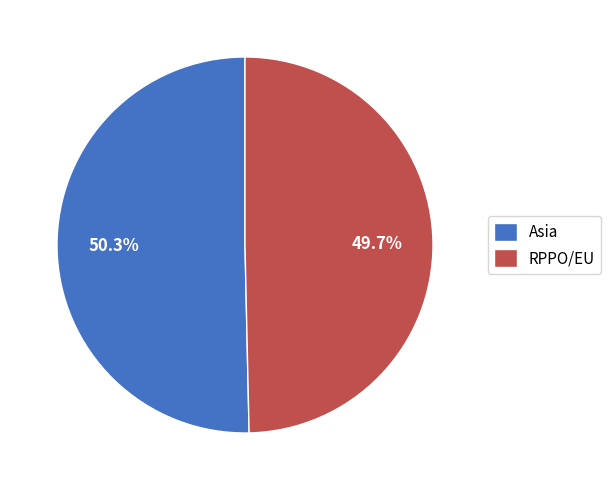

How many slices are in this pie chart?

2